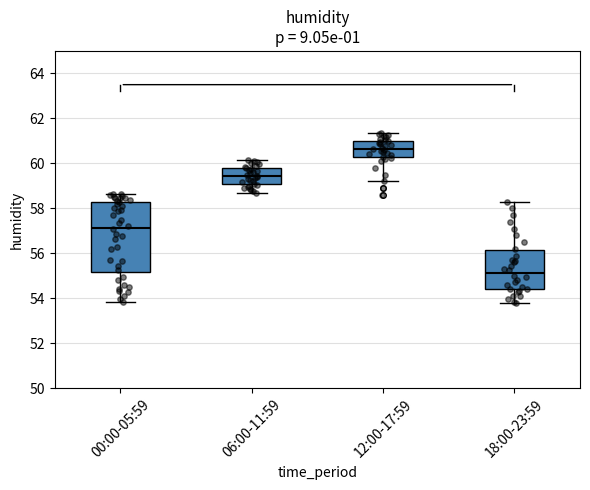

Reading left to right, transcribe this box plot: for each box, give where its median line is, the range the box spans, and where its two whiskers end, as read against the y-axis. The values are not printed on the chart, so give them approximately, as read against the axis.

00:00-05:59: median 57.2, box 55.2 to 58.2, whiskers 53.8 to 58.6
06:00-11:59: median 59.4, box 59.0 to 59.8, whiskers 58.8 to 60.2
12:00-17:59: median 60.6, box 60.2 to 61.0, whiskers 59.2 to 61.4
18:00-23:59: median 55.2, box 54.4 to 56.2, whiskers 53.8 to 58.4